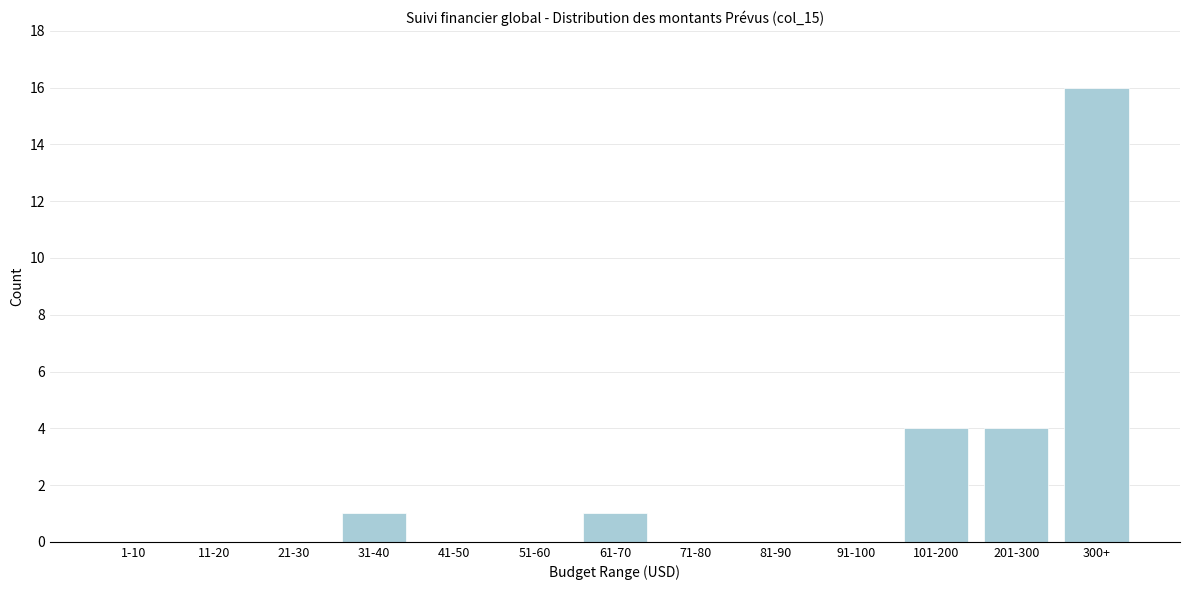

Reading right to left, what are all the values shown in this chart?

300+=16	201-300=4	101-200=4	91-100=0	81-90=0	71-80=0	61-70=1	51-60=0	41-50=0	31-40=1	21-30=0	11-20=0	1-10=0